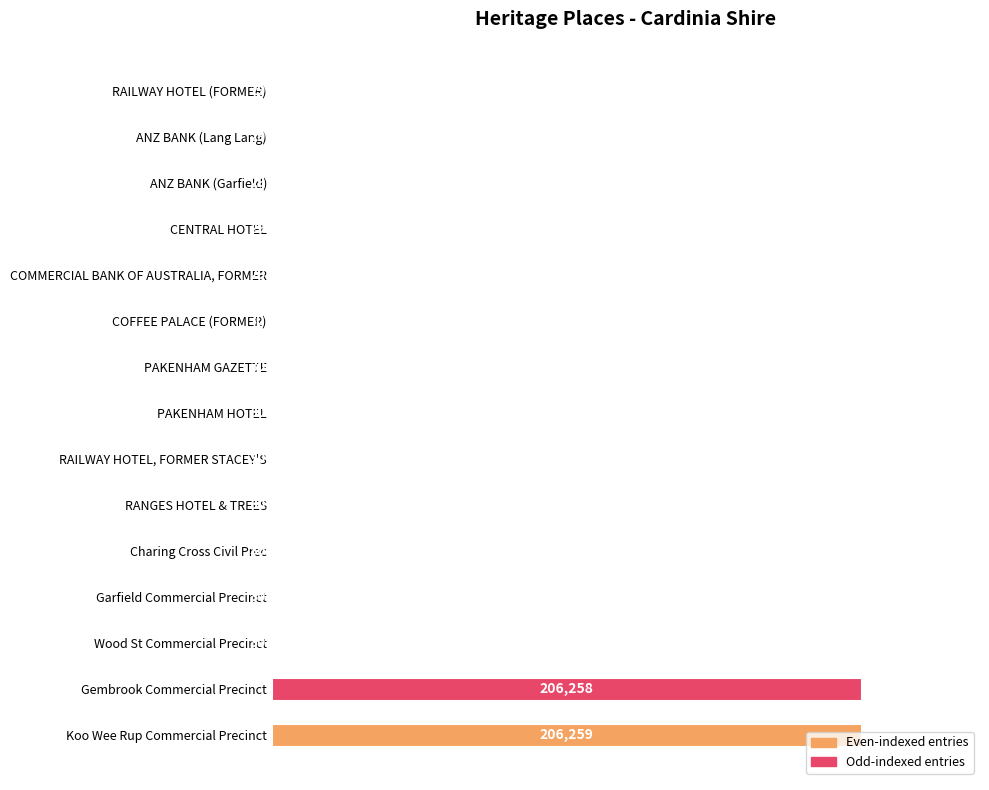

How many bars are there in total?

15